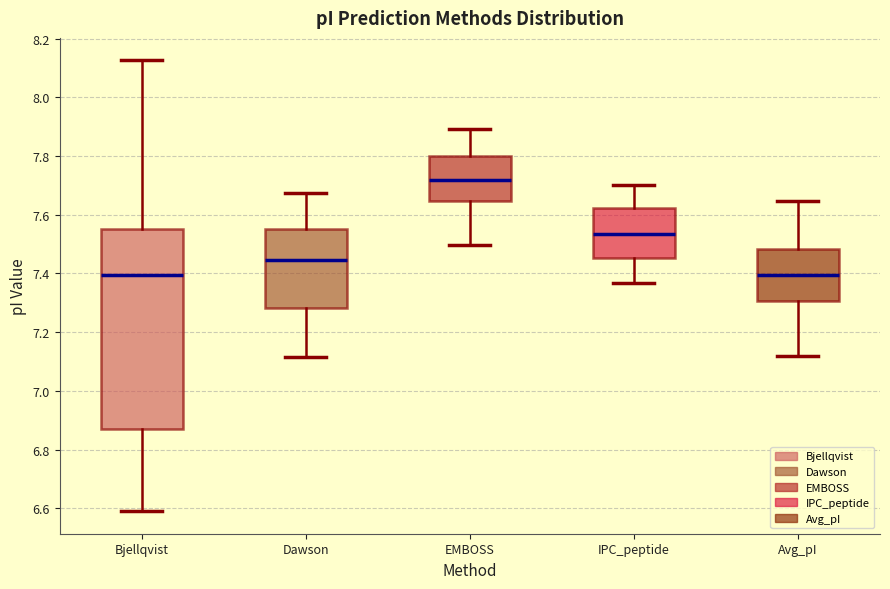

Where does the upper whisker of the box for EMBOSS end on the y-axis? The values are not printed on the chart, so give them approximately, as read against the axis.

7.90